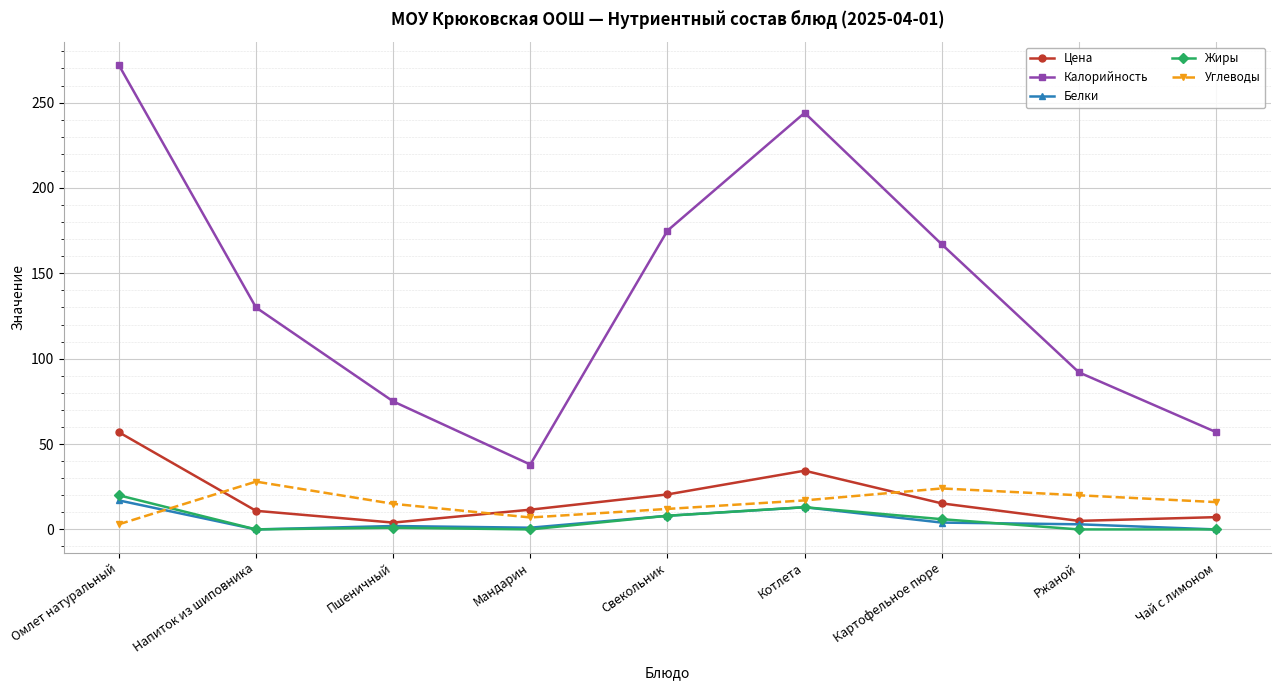

Where is the first local maximum for Калорийность?

Котлета